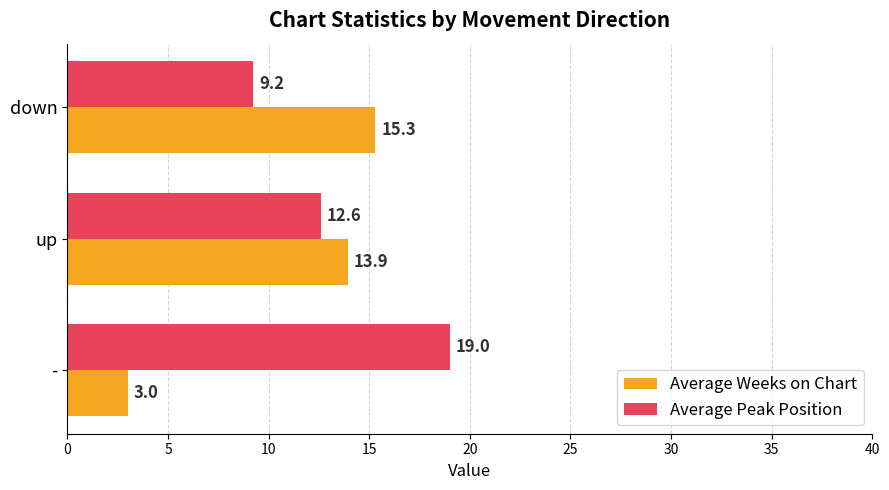

At how many categories does at least one series exceed 5?

3